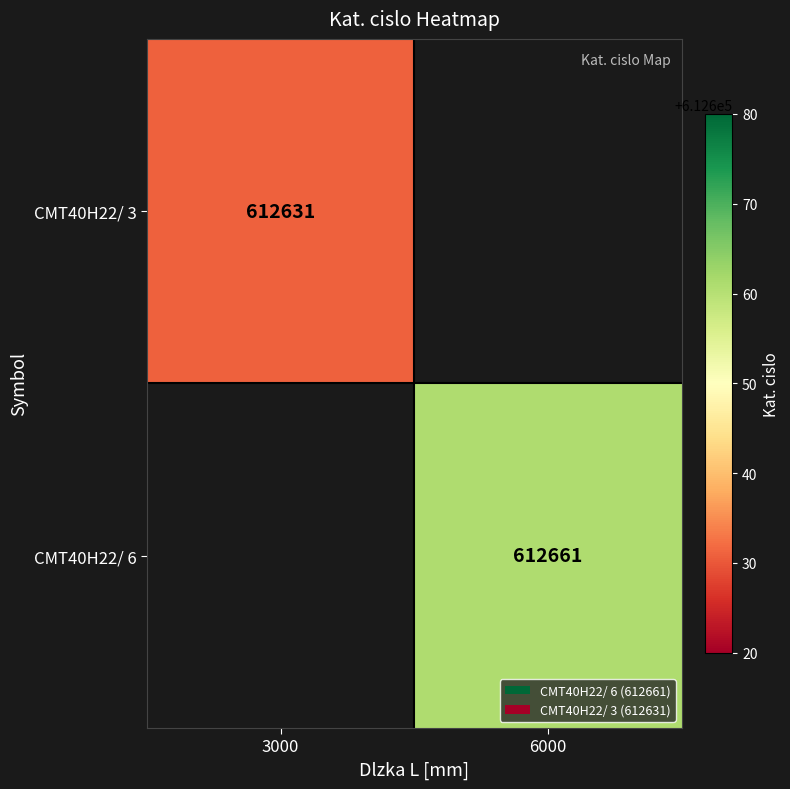

Is the value of CMT40H22/ 3 at 3000 greater than the value of CMT40H22/ 6 at 6000?

No